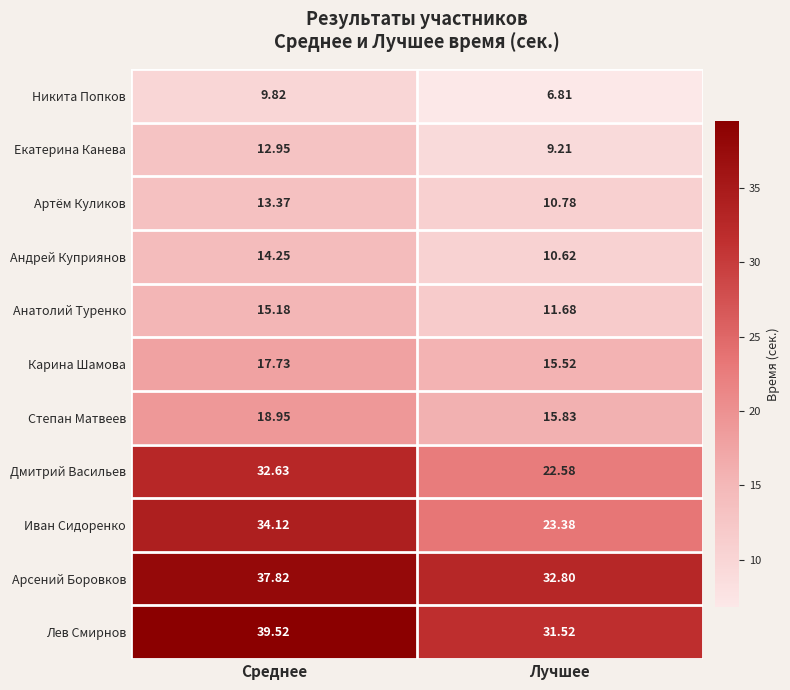

Which category has the lowest value in the Екатерина Канева series?

Лучшее